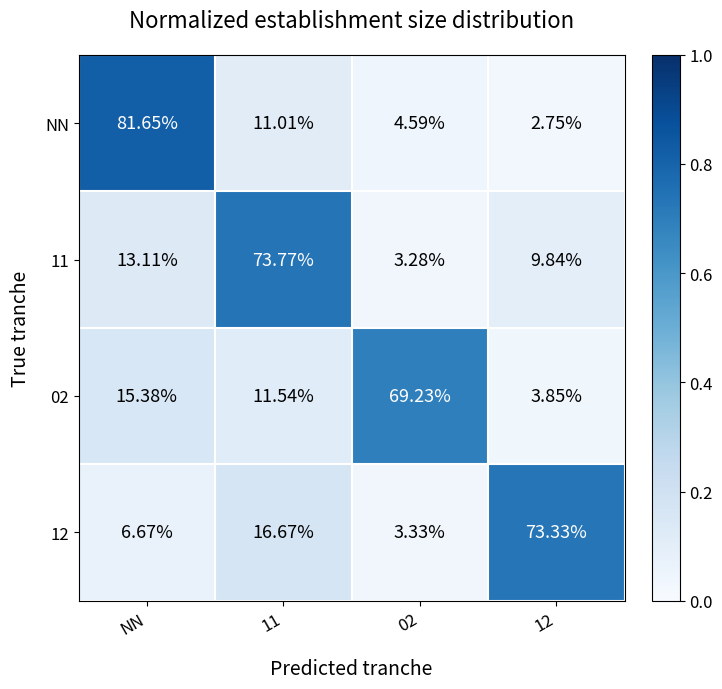

Where does the 02 series first go above 15?

NN